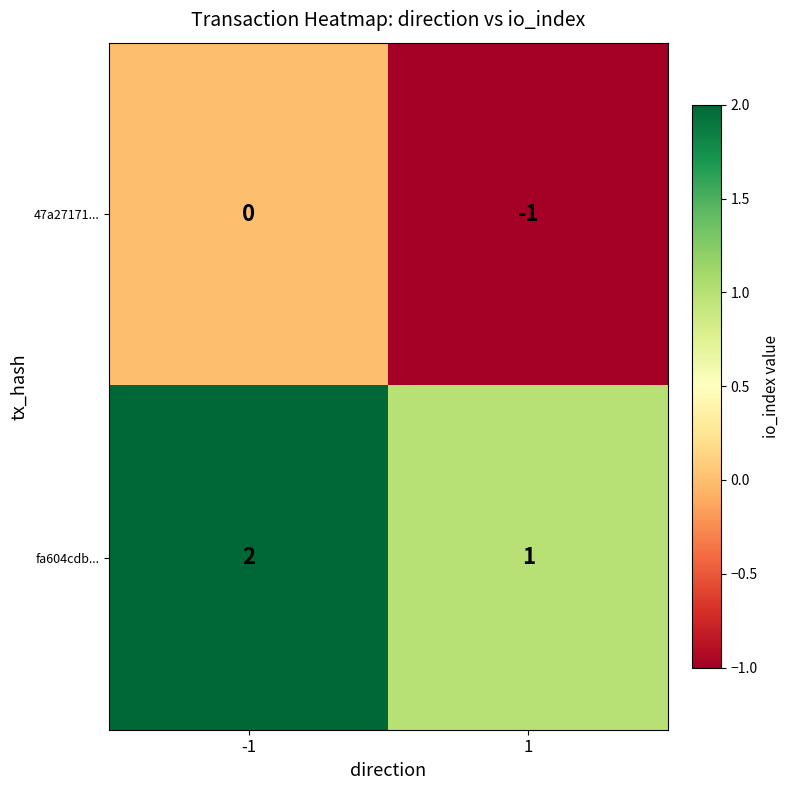

Is the value of fa604cdb... at -1 greater than the value of 47a27171... at 1?

Yes